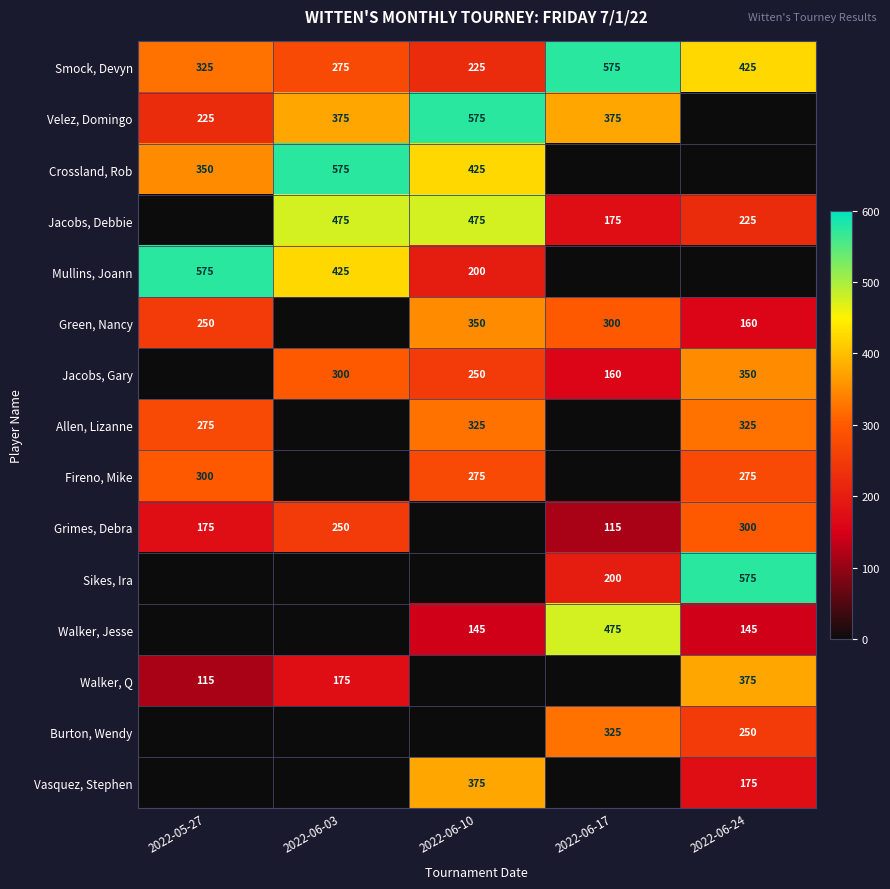

What is the difference between the Walker, Q values at 2022-05-27 and 2022-06-03?

60